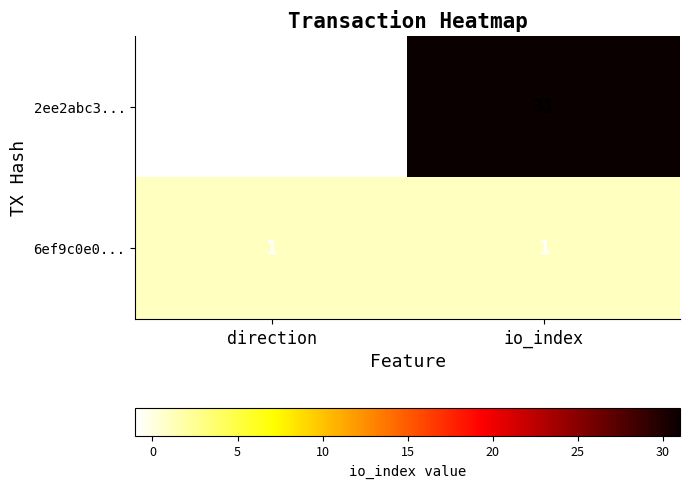

Reading right to left, list all the values displayed in this chart.

2ee2abc3...: io_index=31	direction=-1
6ef9c0e0...: io_index=1	direction=1